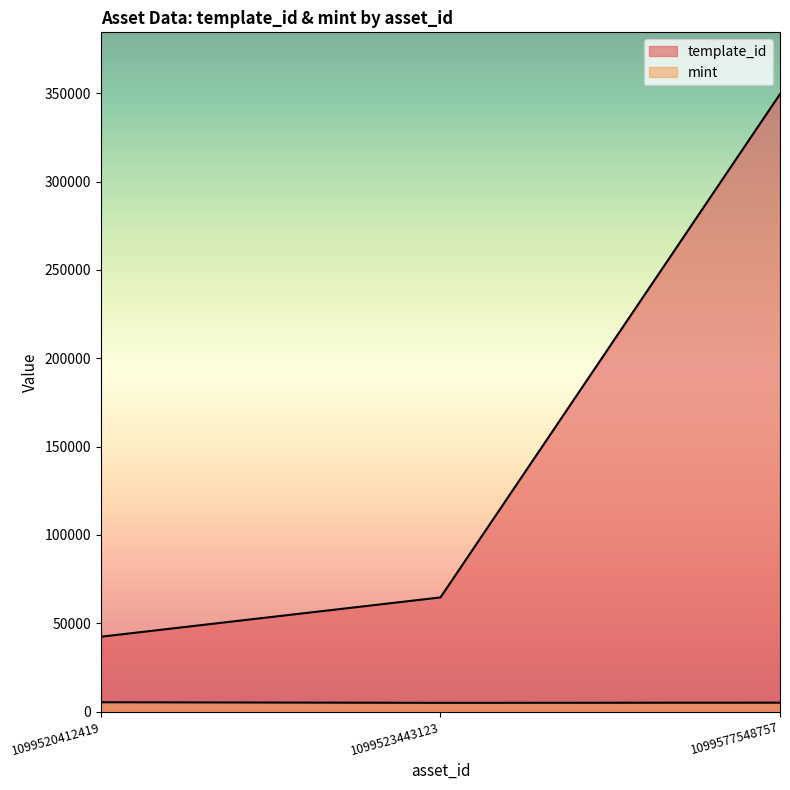

Rank the series by their average value, from lowest to highest.

mint, template_id